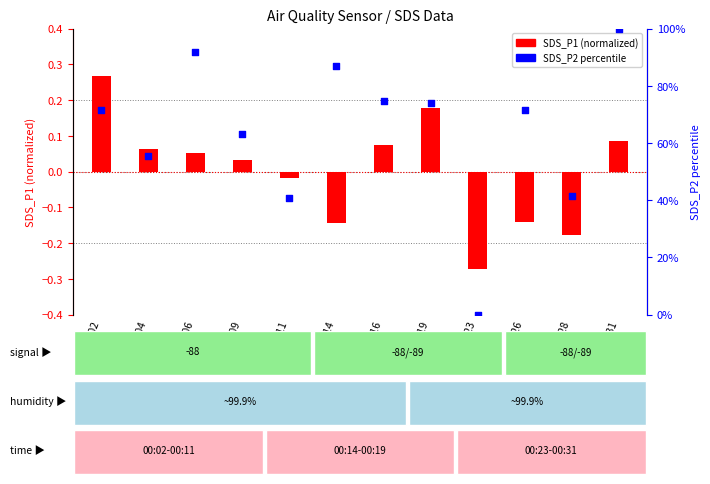

Which series has the widest spread of Y values?

SDS_P2 percentile